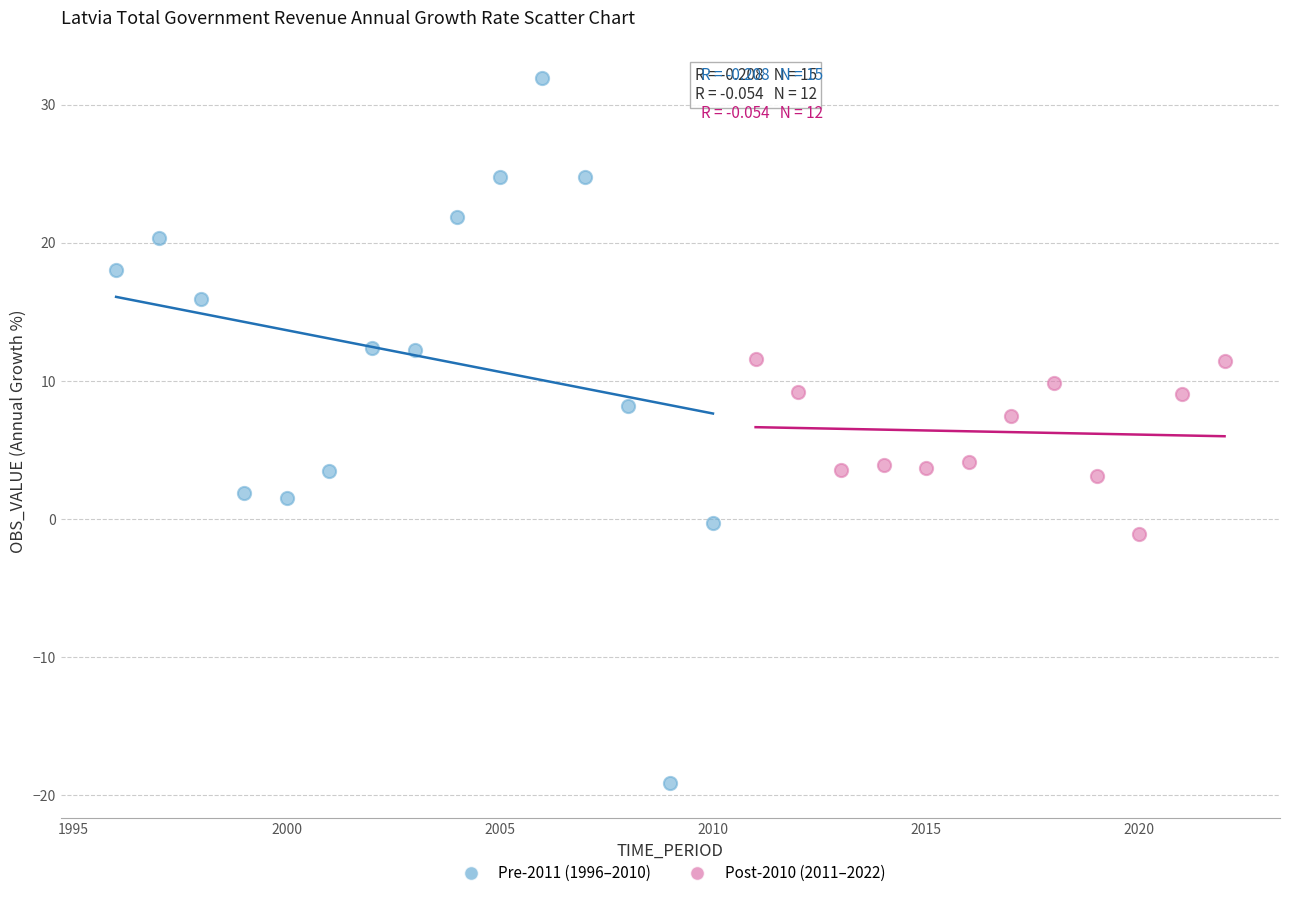

Which series reaches the minimum Y coordinate?

Pre-2011 (1996–2010)